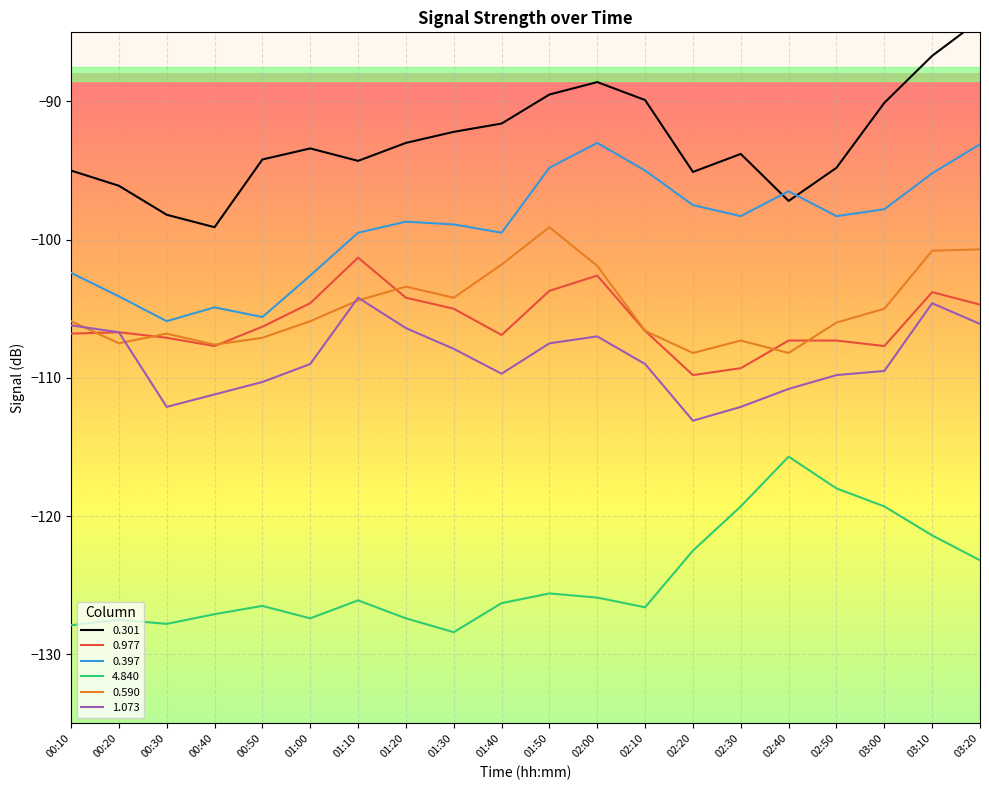

Is the value of 0.397 at 00:30 greater than the value of 0.977 at 01:00?

No